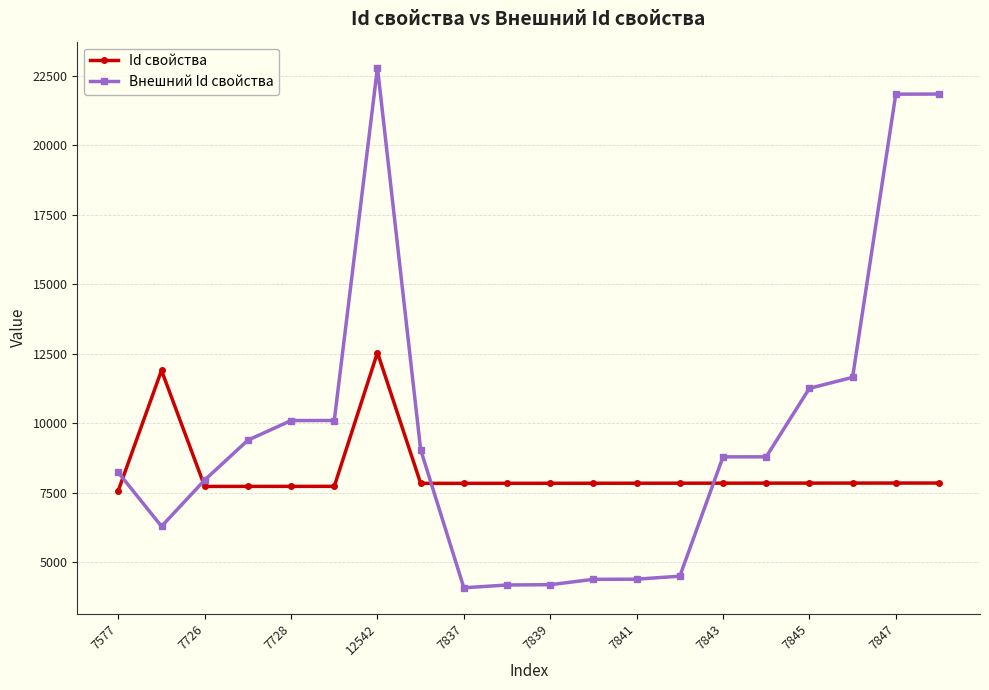

What is the value of the Id свойства point at the 1st from the left?

7577